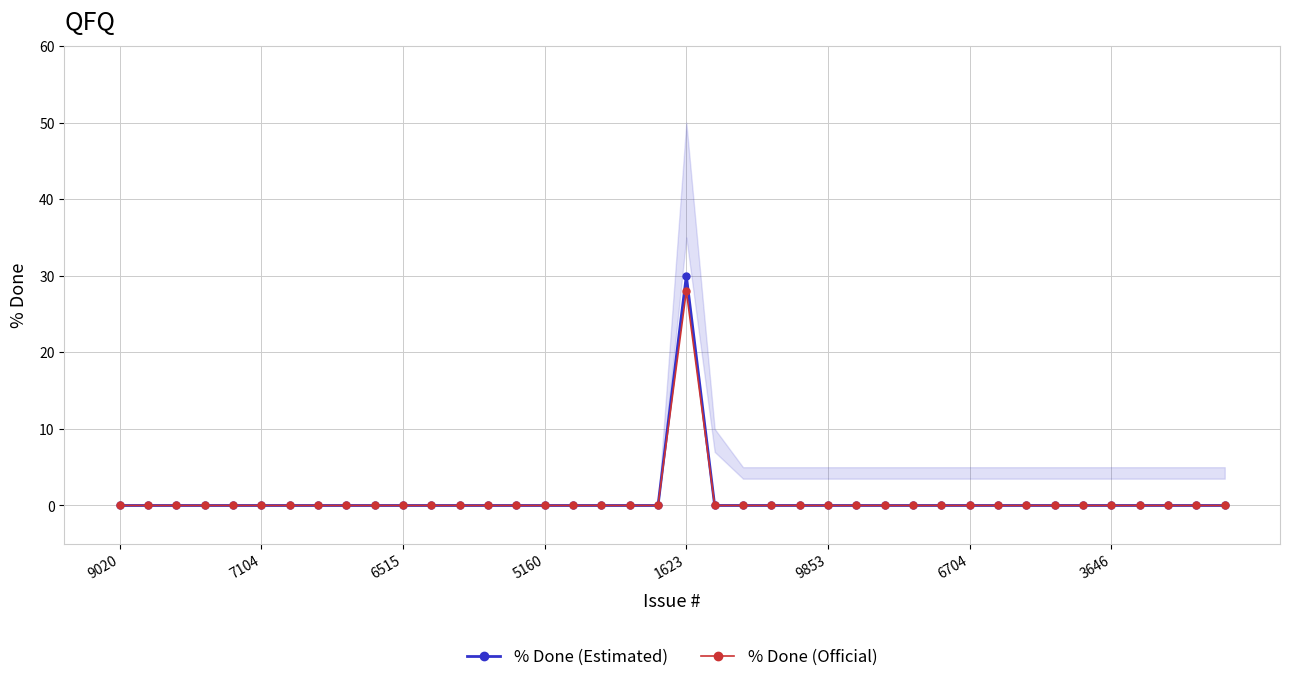

True or false: % Done (Estimated) and % Done (Official) cross at least once.

False